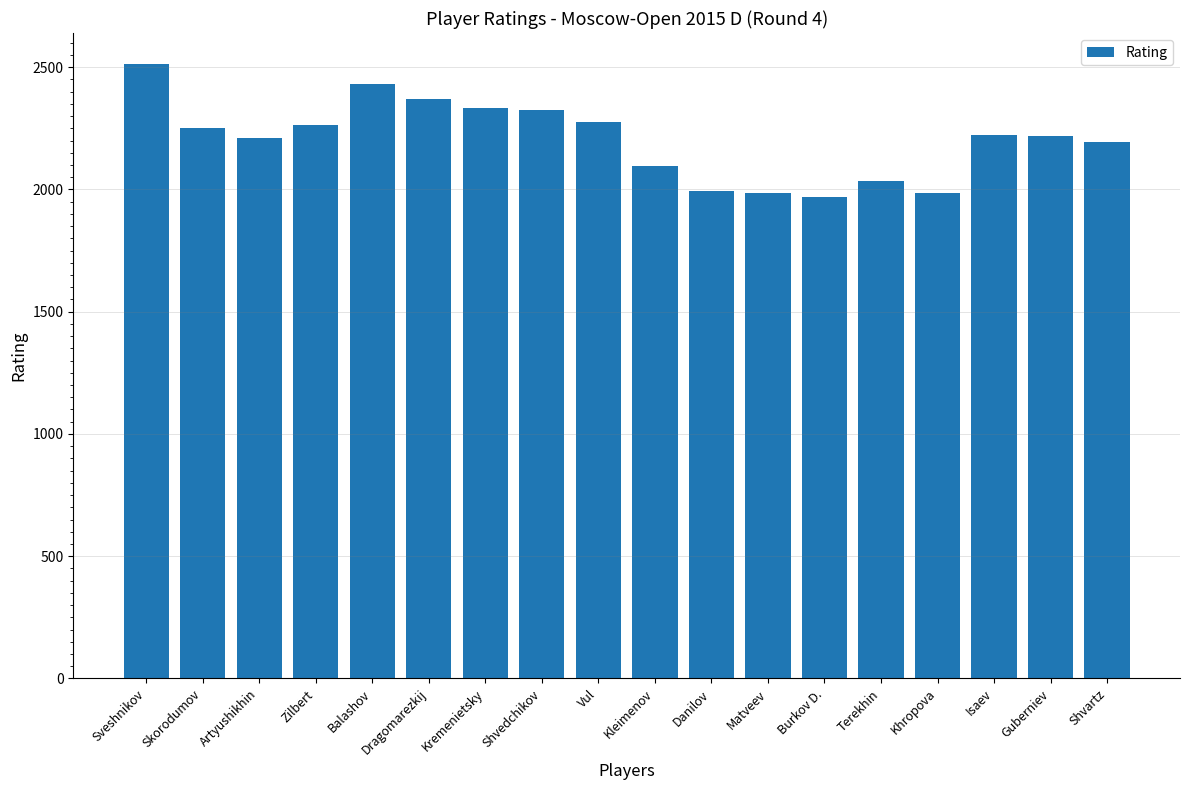

What is the minimum value shown in the chart?

1969